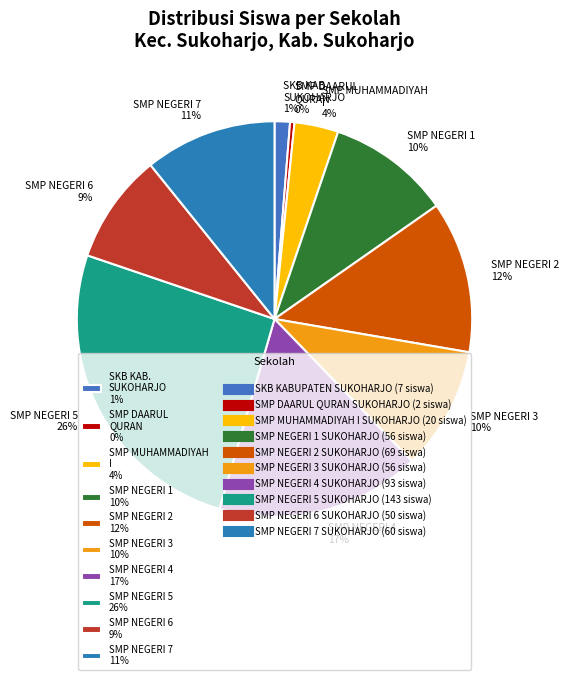

What is the ratio of the value at SMP NEGERI 3 10% to the value at SMP NEGERI 7 11%?

0.9